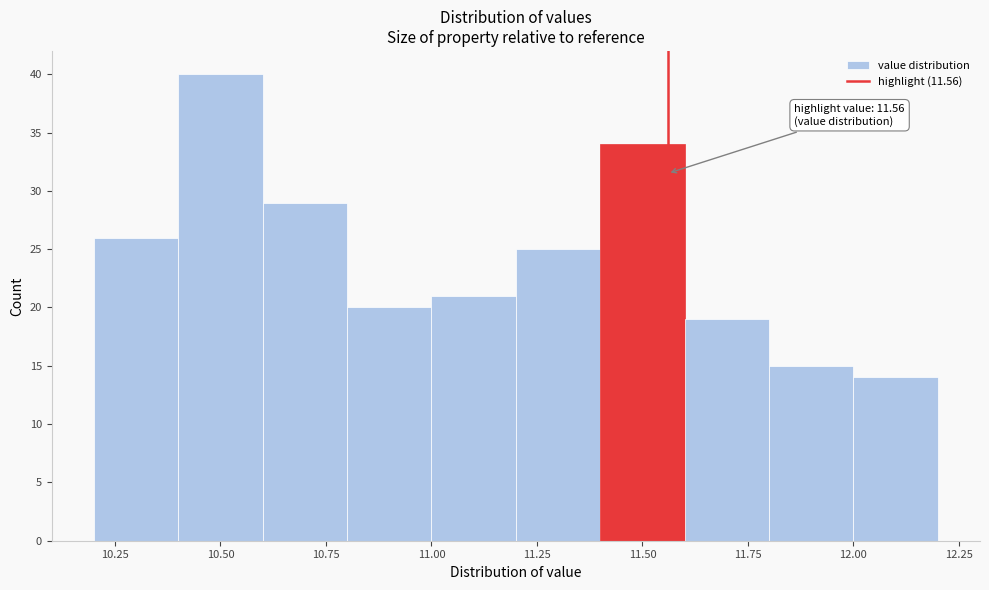

Which range on the x-axis has the tallest bar?

10.4 to 10.6